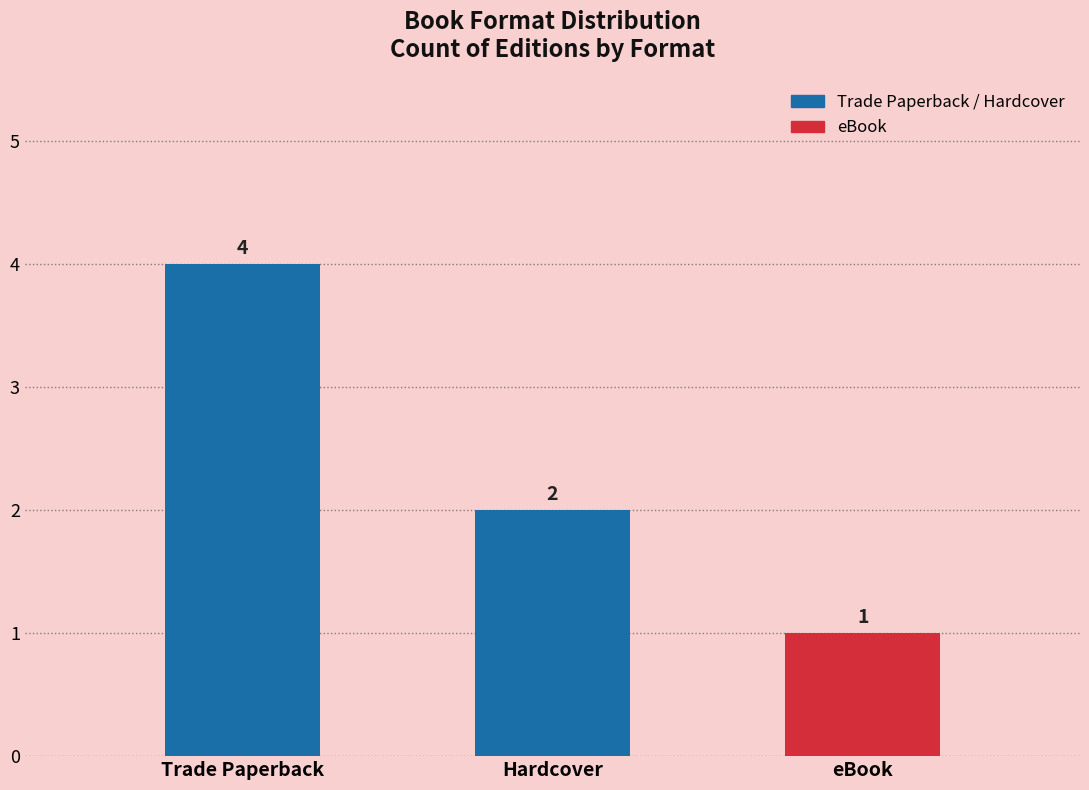

How many categories are shown in the chart?

3